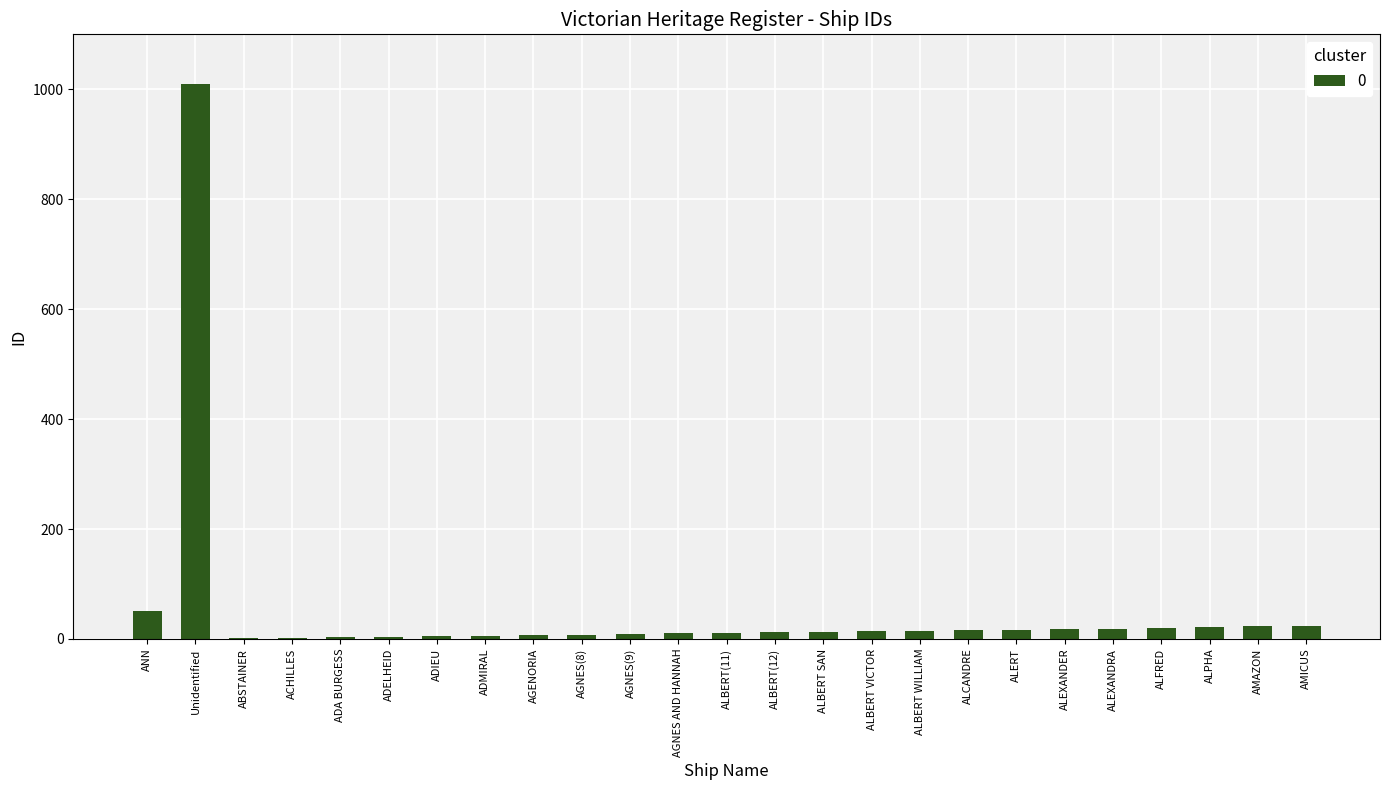

Which category has the highest value across all series?

Unidentified